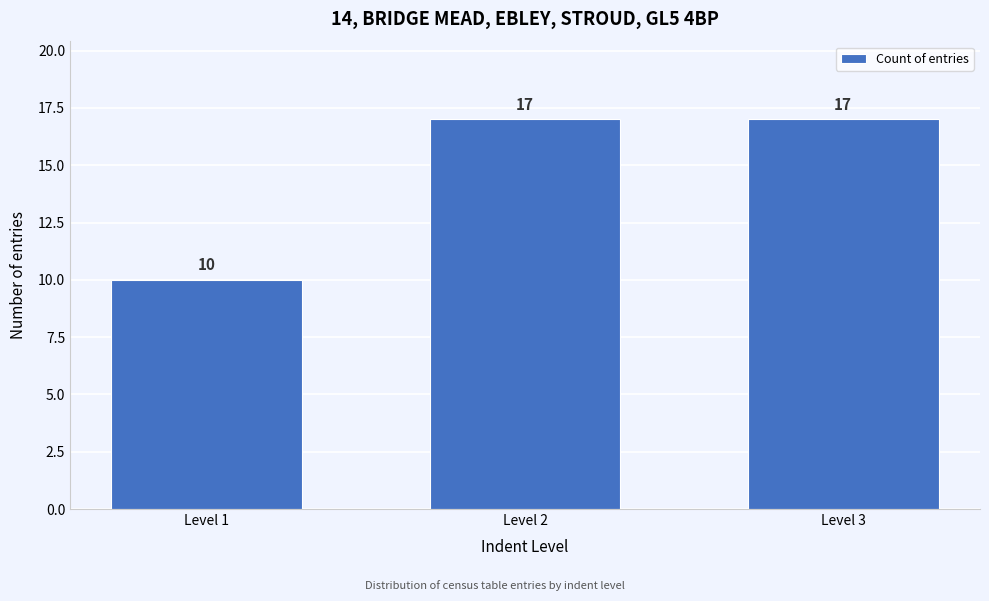

Reading right to left, what are all the values shown in this chart?

Level 3=17	Level 2=17	Level 1=10